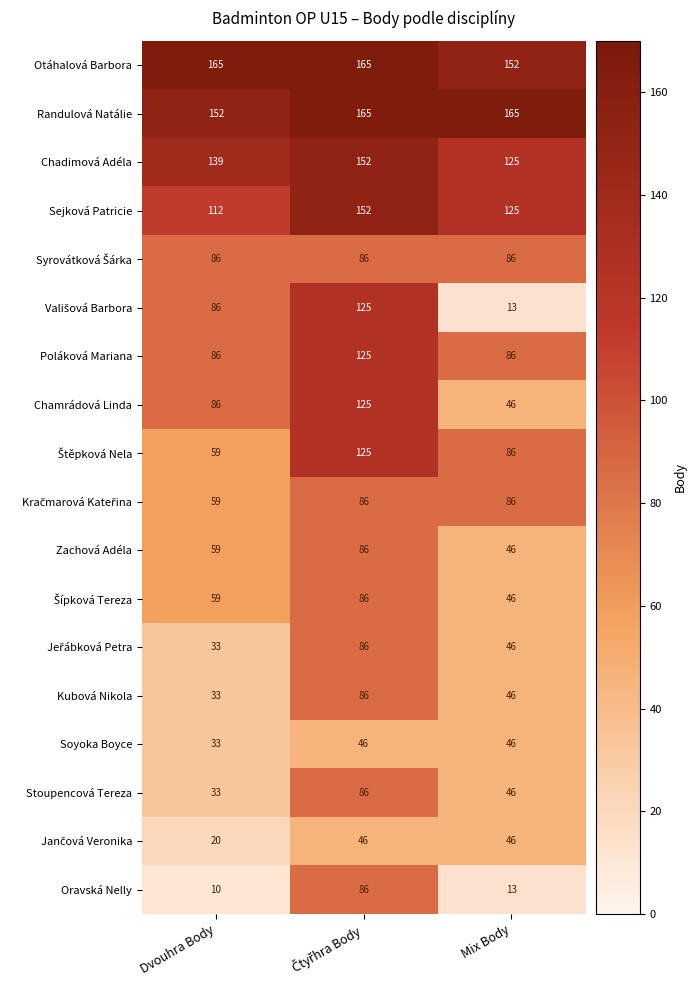

Which label corresponds to the smallest value in the chart?

Dvouhra Body